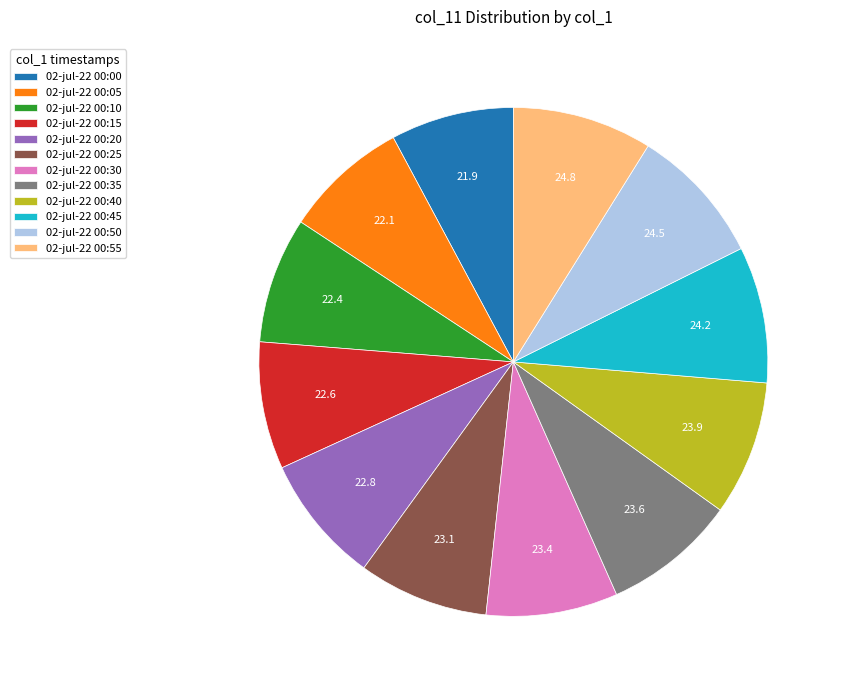

True or false: 02-jul-22 00:50 accounts for 1% of the total.

False